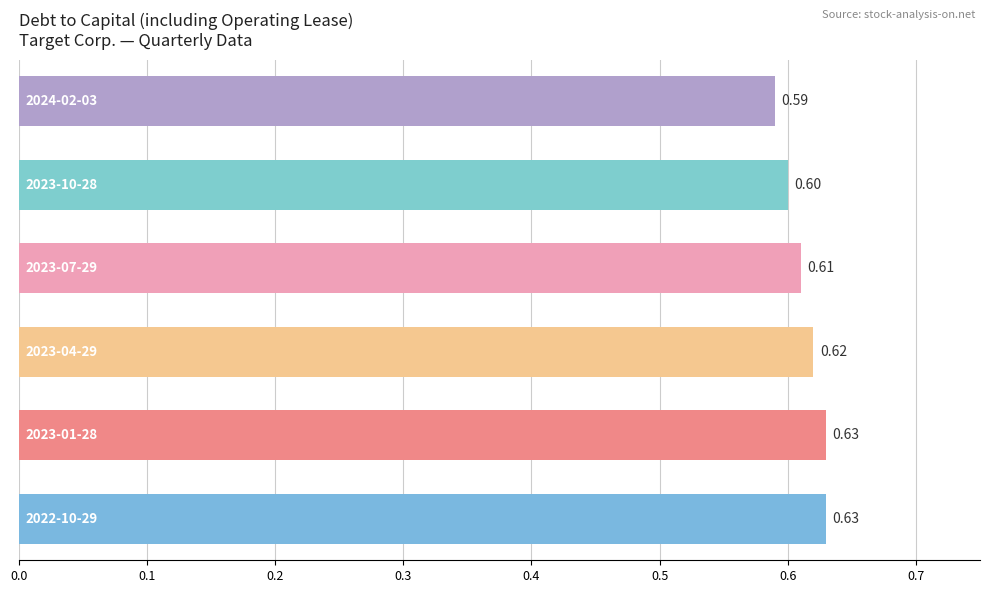

What is the sum of all values?

3.7